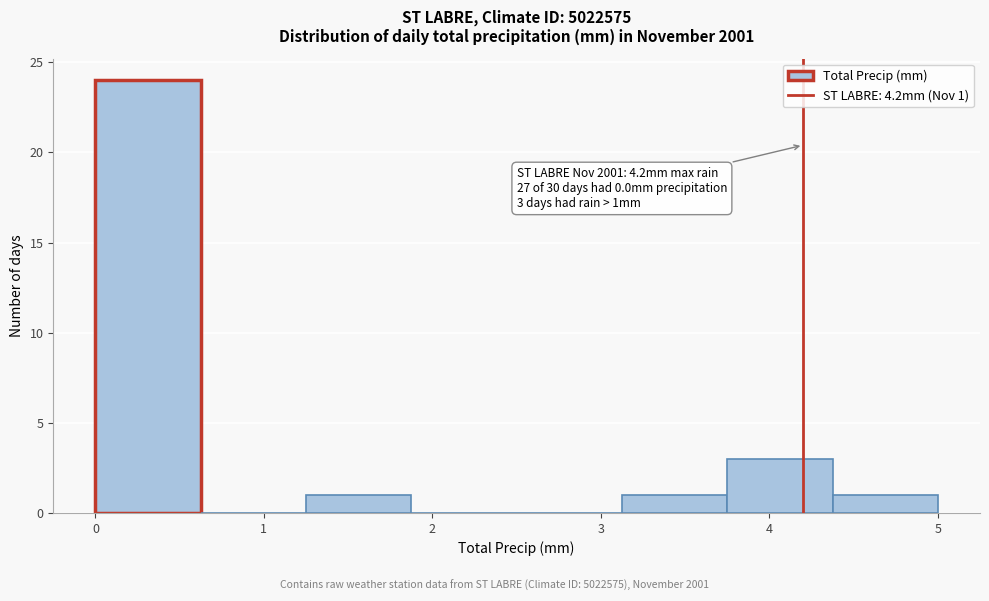

Over which range of the x-axis is the bar tallest?

0.0 to 0.6